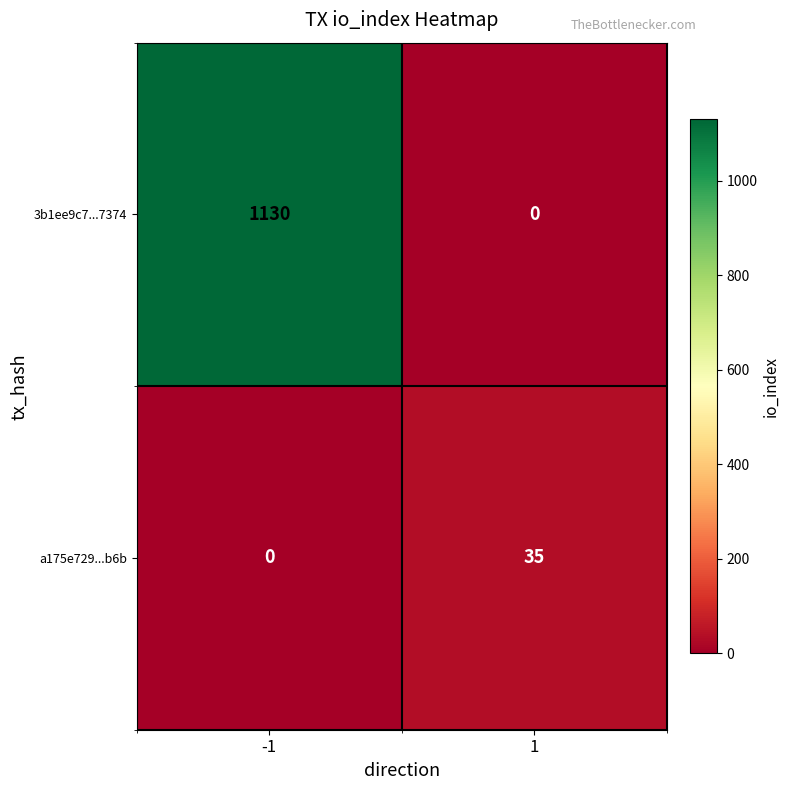

What is the average value of the a175e729...b6b series?

18